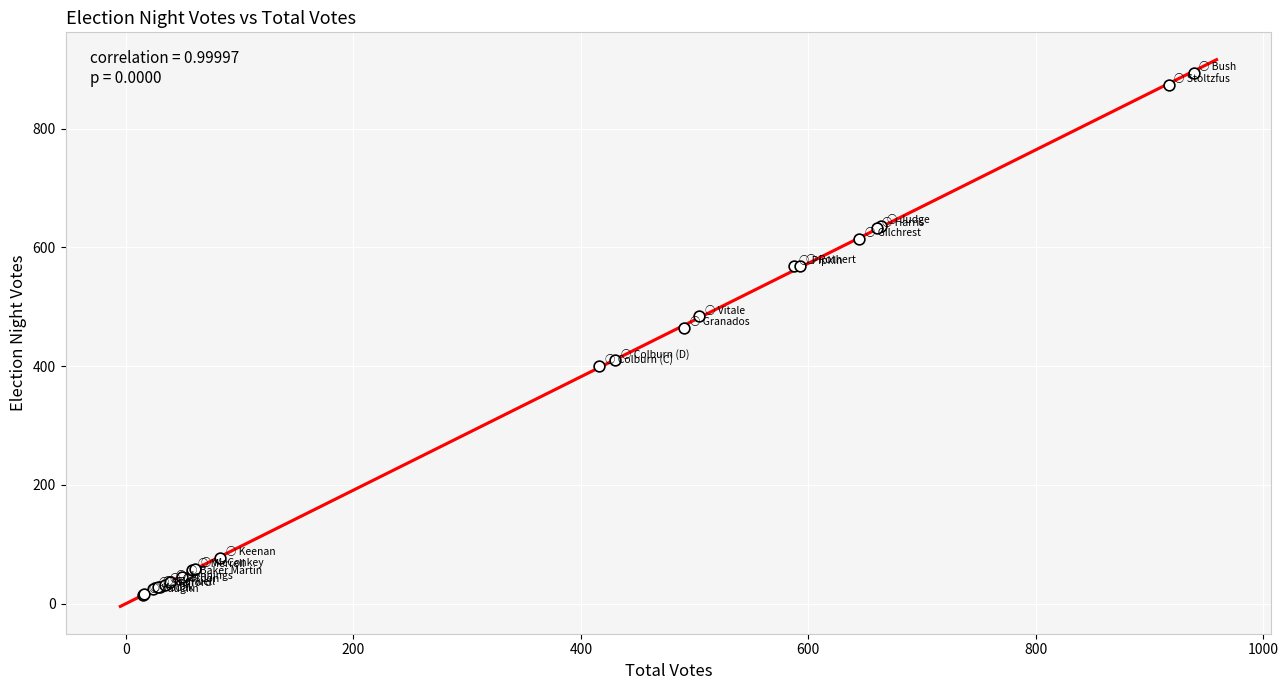

What Y value in the scatter plot is closest to 454?

465